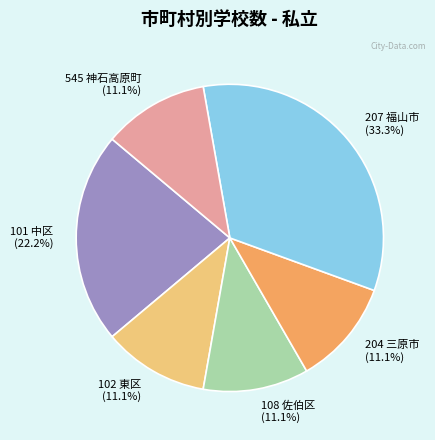

What portion of the pie excludes 102 東区?

88.9%